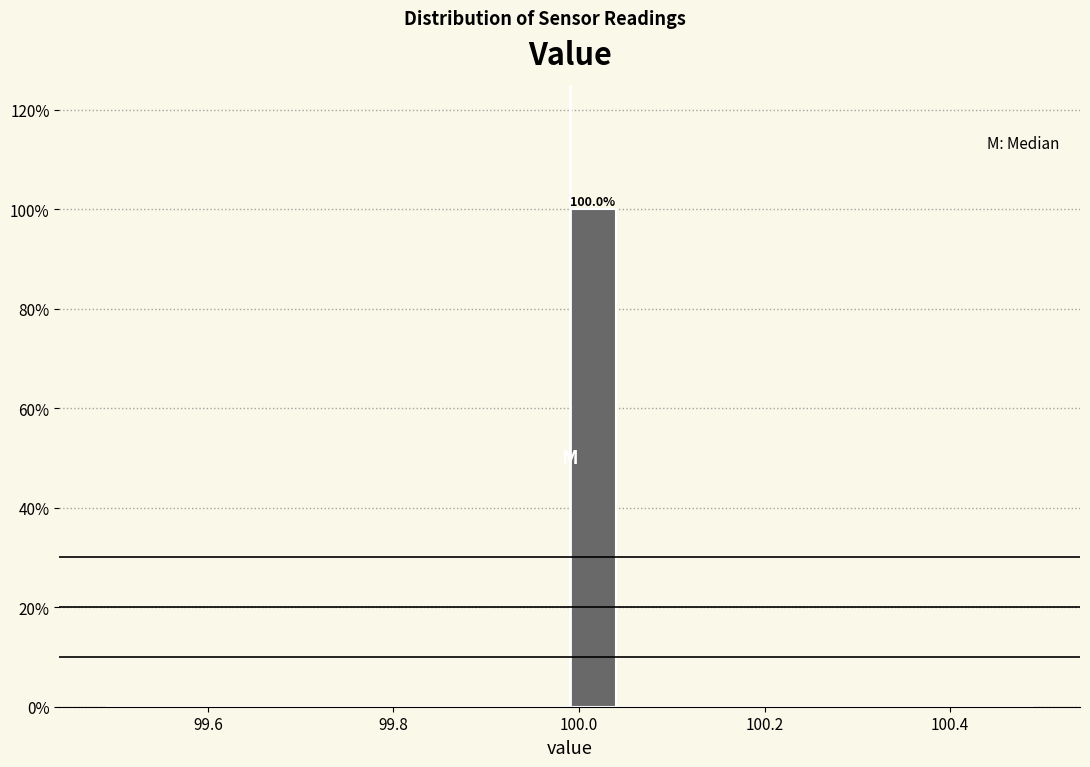

Around what value on the x-axis is the tallest bar? Give the approximate position of its centre, as read against the axis.

100.02